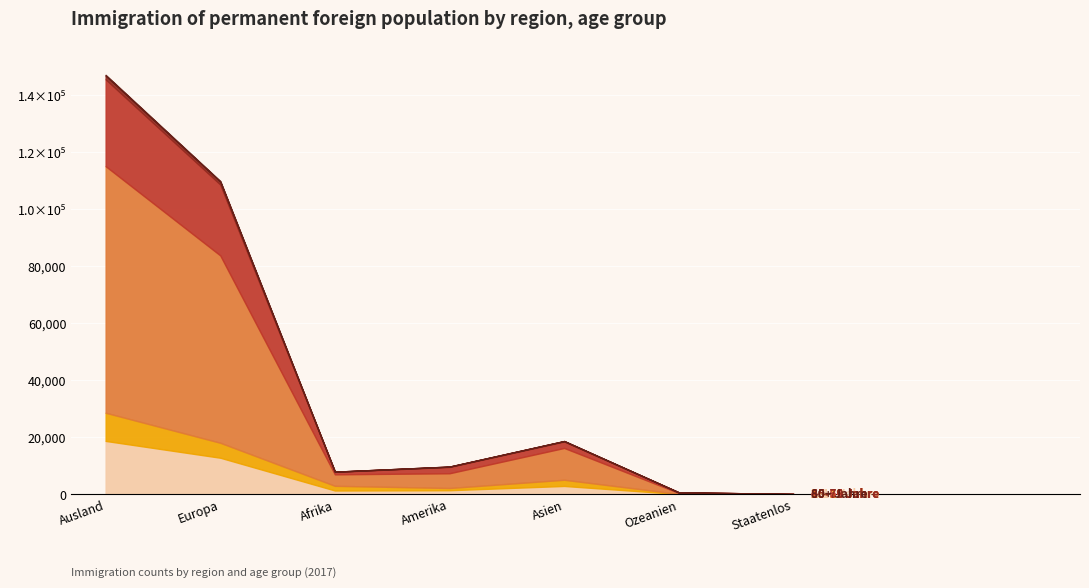

Reading right to left, list all the values displayed in this chart.

0-14 Jahre: 33	123	2944	1446	1347	12844	18737
15-19 Jahre: 17	32	2173	777	1640	5246	9885
20-39 Jahre: 63	332	11163	5179	4030	65721	86488
40-64 Jahre: 24	199	2278	2221	874	24884	30480
65-79 Jahre: 5	9	133	100	58	982	1287
80+ Jahre: 0	0	19	23	4	219	265